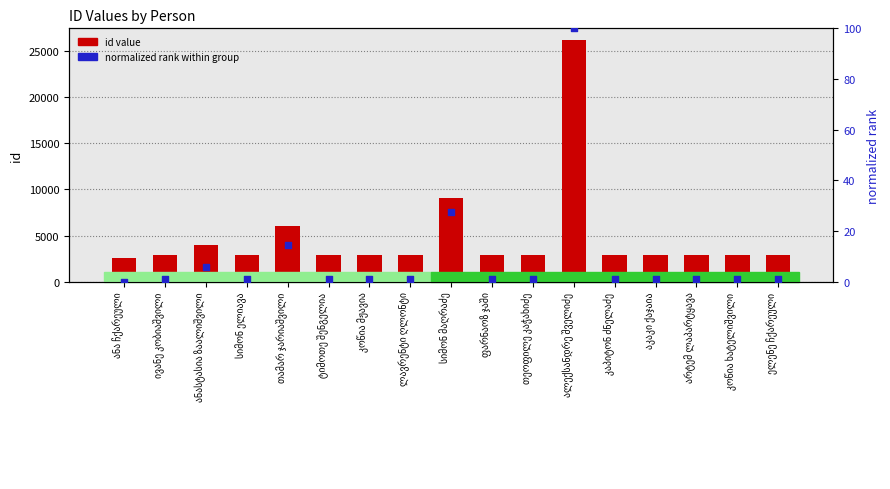

Which series has the largest total across all categories?

id value